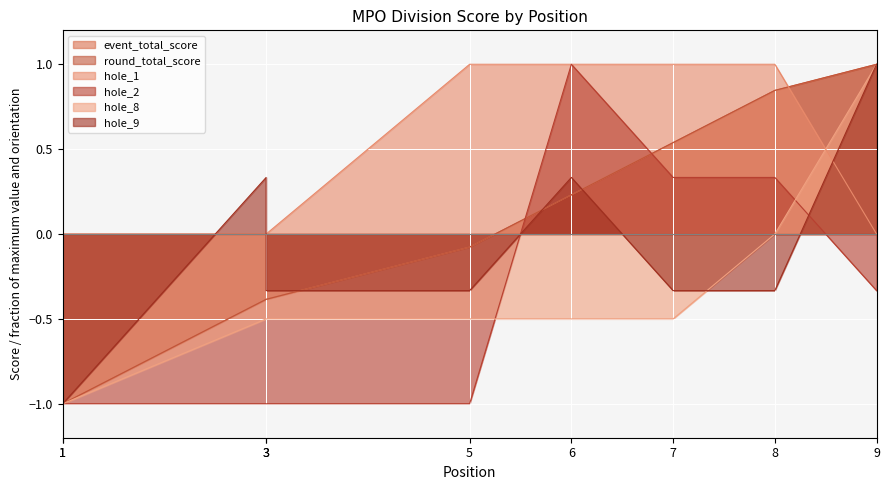

True or false: hole_1 has a value of 1.0 at 7.

True